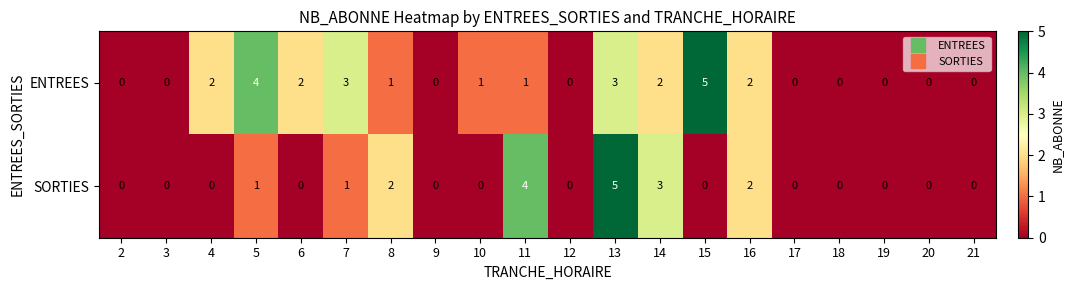

Is the value of ENTREES at 2 greater than the value of SORTIES at 5?

No